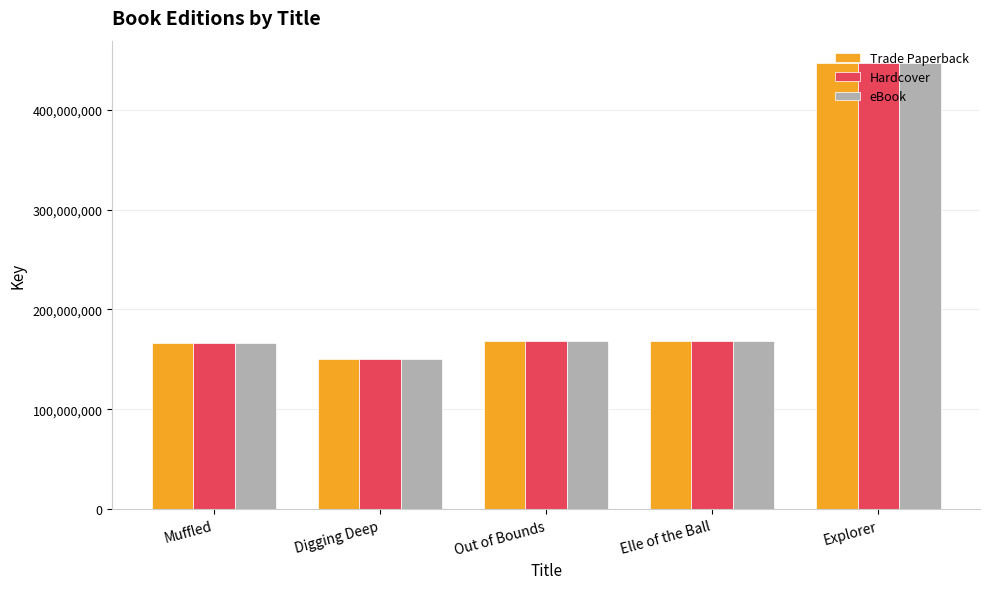

What is the label of the 1st bar from the left?

Muffled